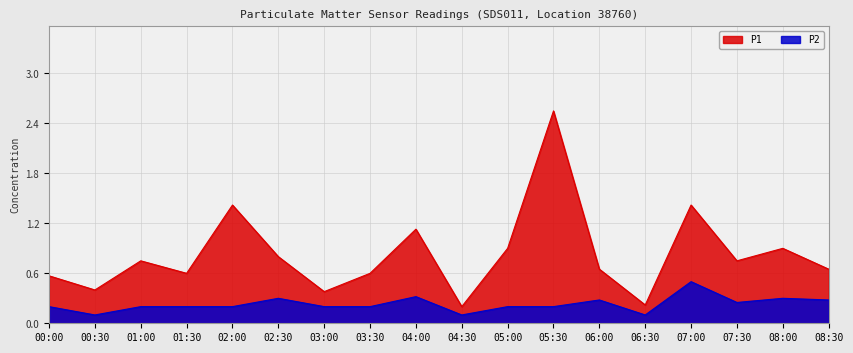

At 05:30, list the series in order from smallest to largest.

P2, P1